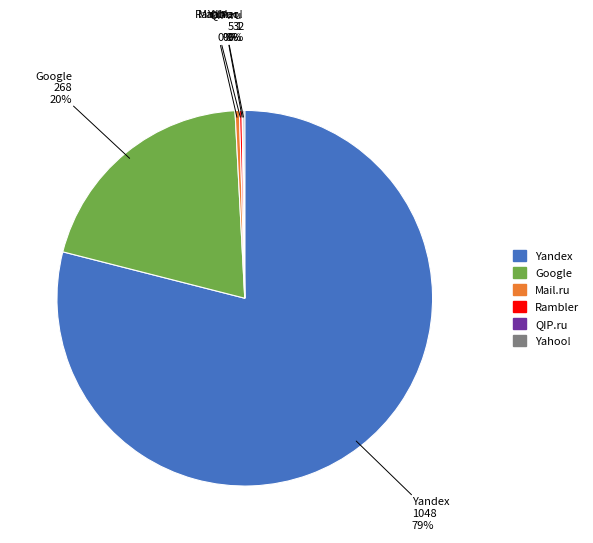

To the nearest percent, what is the average slice percentage?

17%